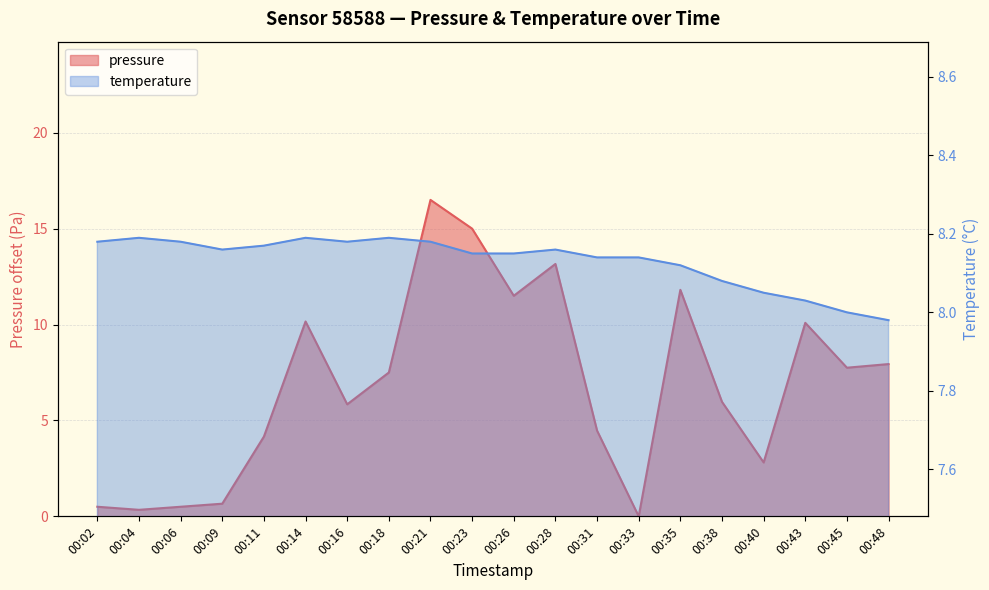

Between 00:26 and 00:31, which is larger?

00:26